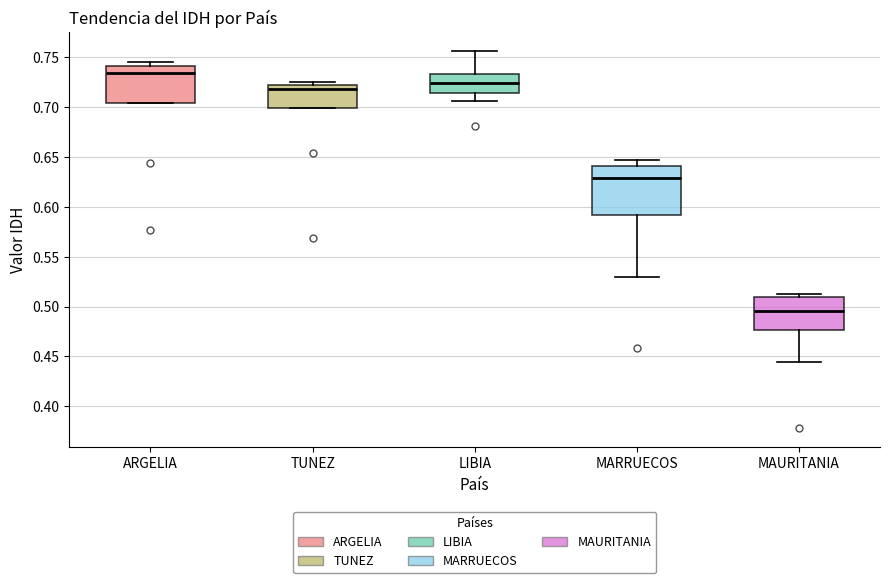

Reading left to right, transcribe this box plot: for each box, give where its median line is, the range the box spans, and where its two whiskers end, as read against the y-axis. The values are not printed on the chart, so give them approximately, as read against the axis.

ARGELIA: median 0.735, box 0.705 to 0.740, whiskers 0.705 to 0.745
TUNEZ: median 0.720 (just below the box's upper edge), box 0.700 to 0.720, whiskers 0.700 to 0.725
LIBIA: median 0.725, box 0.715 to 0.735, whiskers 0.705 to 0.755
MARRUECOS: median 0.630, box 0.590 to 0.640, whiskers 0.530 to 0.645
MAURITANIA: median 0.495, box 0.475 to 0.510, whiskers 0.445 to 0.515